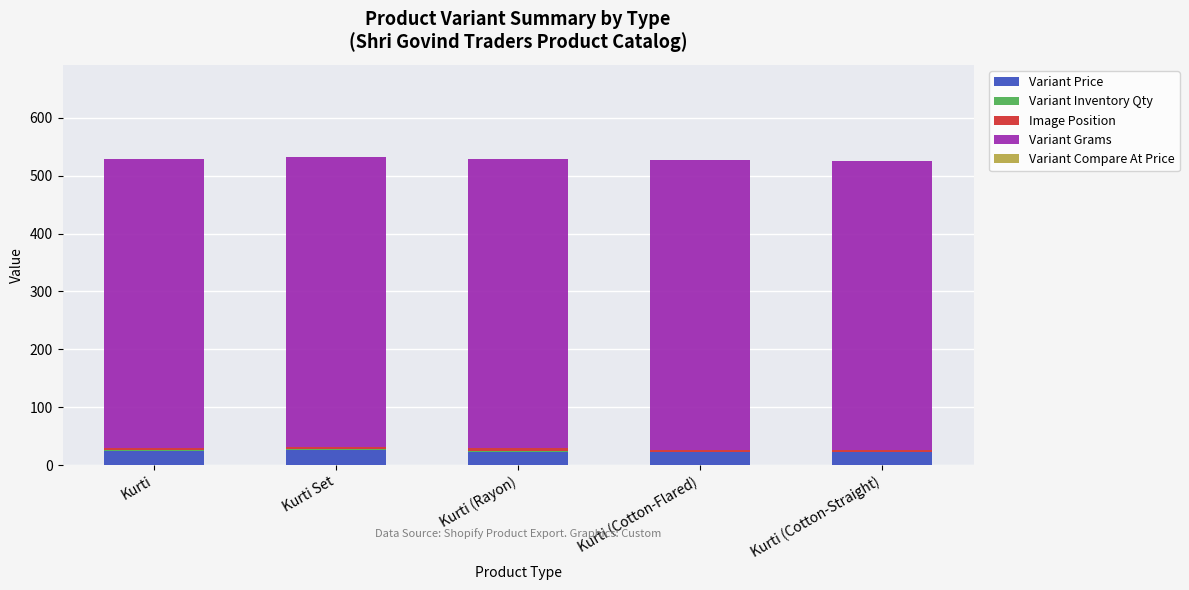

What is the maximum value for Variant Price?

27